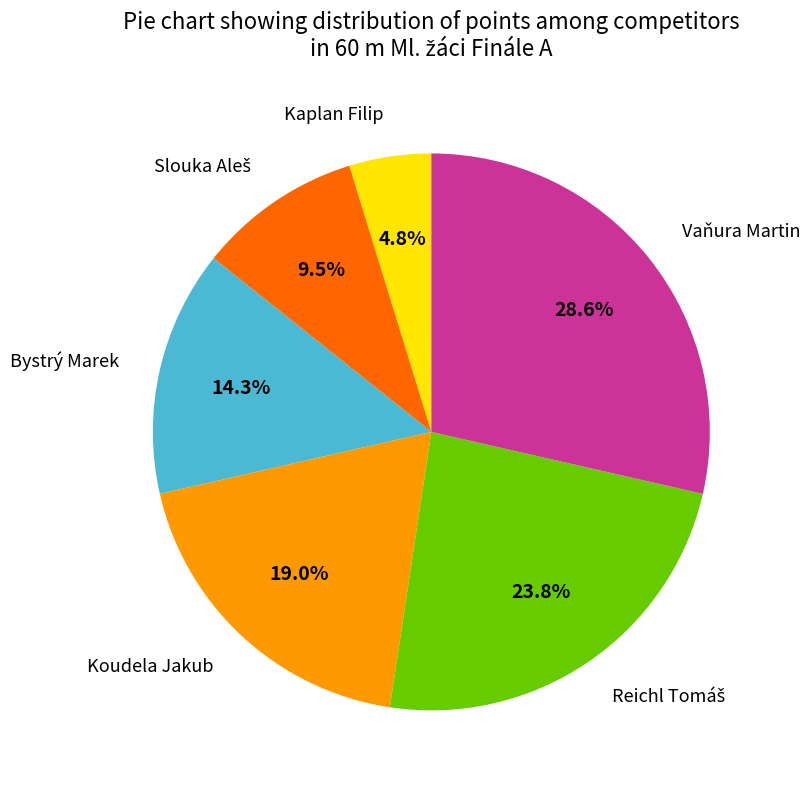

Is there a majority slice in this chart?

No